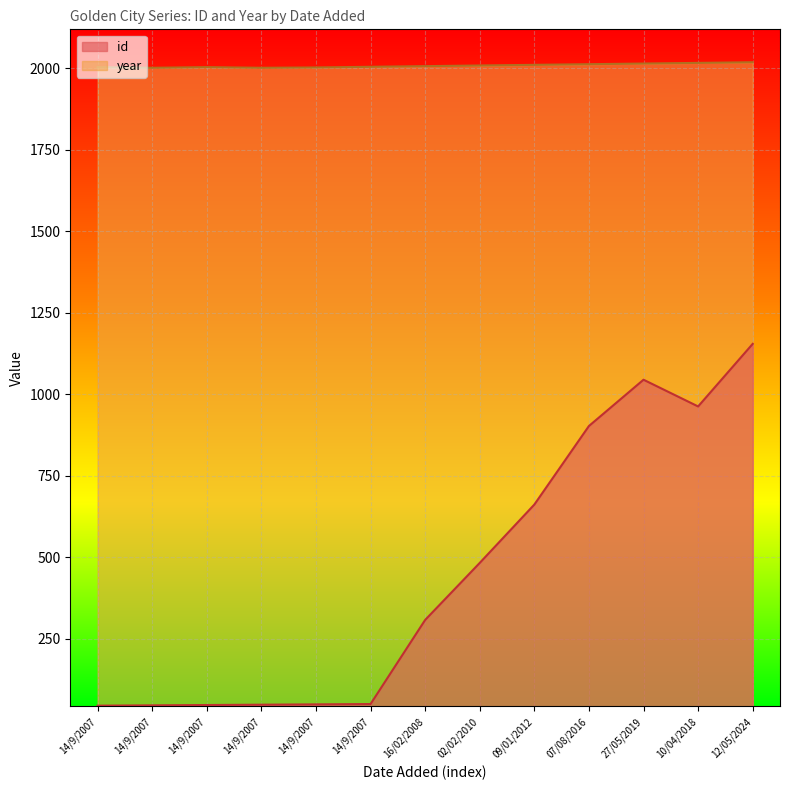

How many distinct data groups are displayed?

2